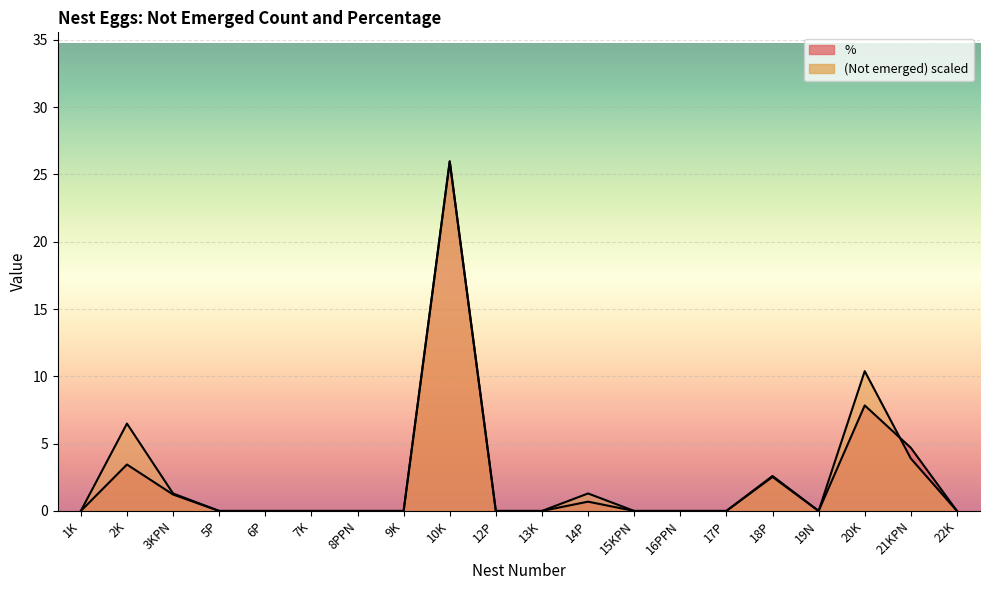

Where is the first local minimum for (Not emerged)?

19N